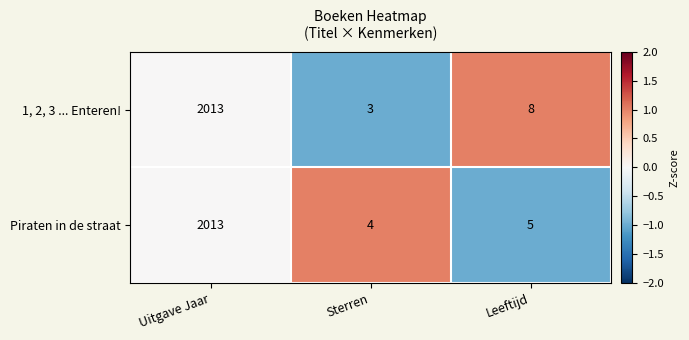

How many data points in Piraten in de straat are less than 5?

1